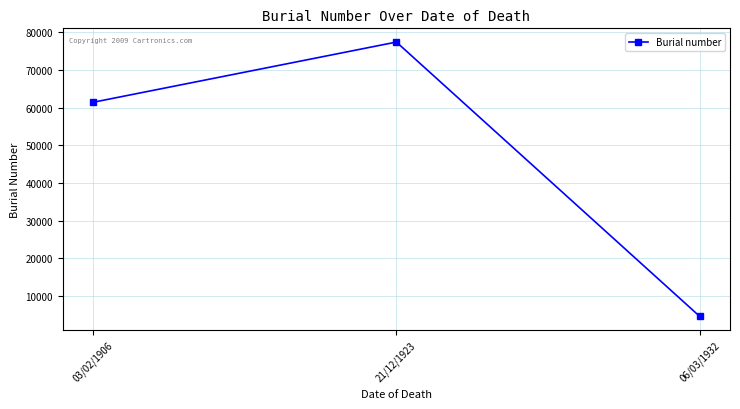

Rank the categories by value from lowest to highest.

06/03/1932, 03/02/1906, 21/12/1923